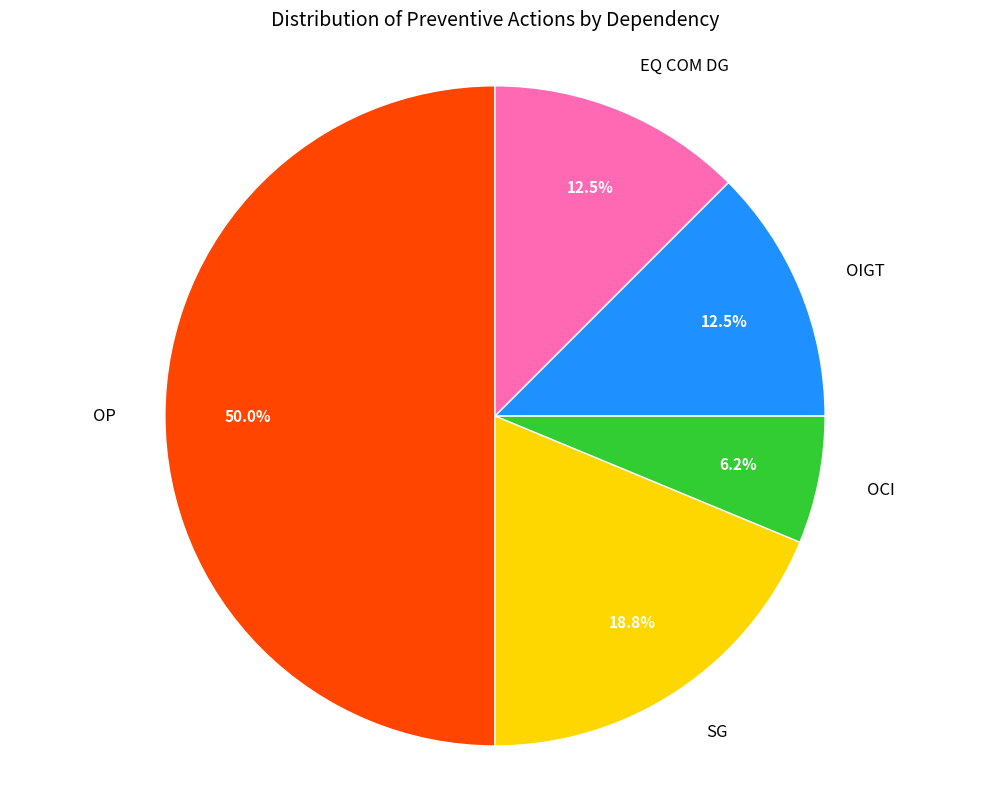

Does SG represent more than half of the total?

No